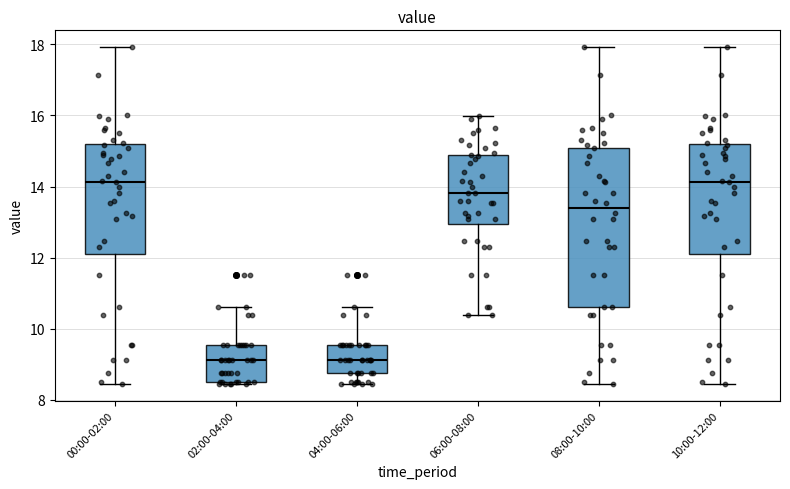

Reading left to right, transcribe this box plot: for each box, give where its median line is, the range the box spans, and where its two whiskers end, as read against the y-axis. The values are not printed on the chart, so give them approximately, as read against the axis.

00:00-02:00: median 14.2, box 12.2 to 15.2, whiskers 8.4 to 18.0
02:00-04:00: median 9.2, box 8.6 to 9.6, whiskers 8.4 to 10.6
04:00-06:00: median 9.2, box 8.8 to 9.6, whiskers 8.4 to 10.6
06:00-08:00: median 13.8, box 13.0 to 14.8, whiskers 10.4 to 16.0
08:00-10:00: median 13.4, box 10.6 to 15.0, whiskers 8.4 to 18.0
10:00-12:00: median 14.2, box 12.2 to 15.2, whiskers 8.4 to 18.0